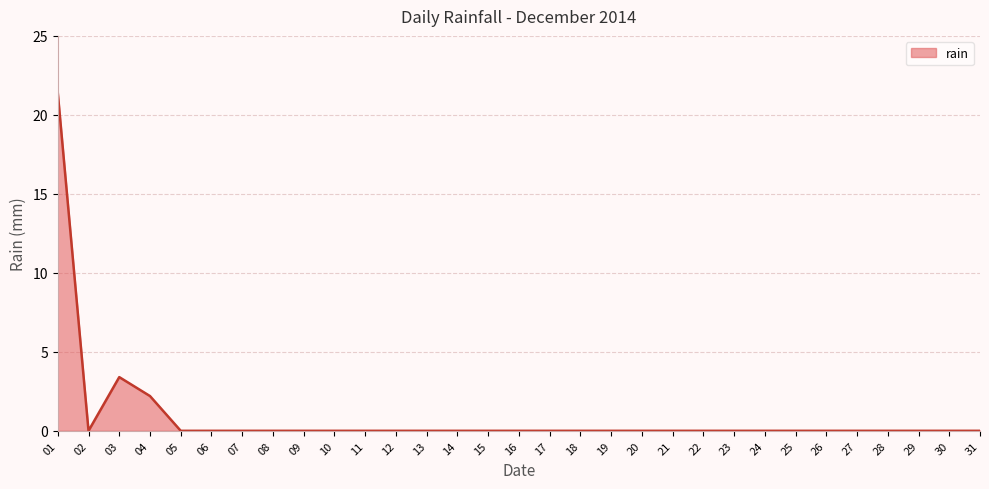

The chart shows a value of 3.4 at 03. True or false?

True